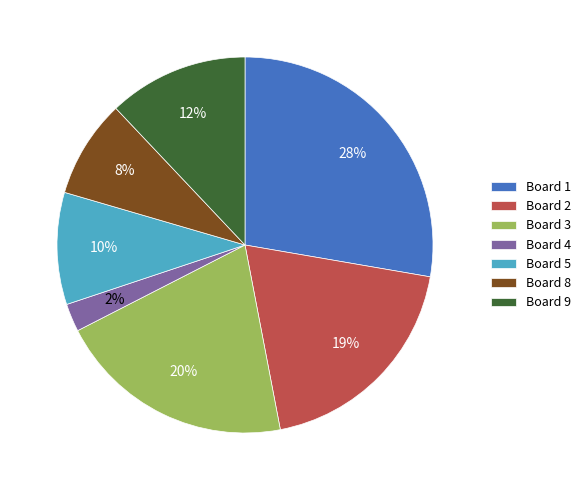

Between Board 5 and Board 3, which is larger?

Board 3